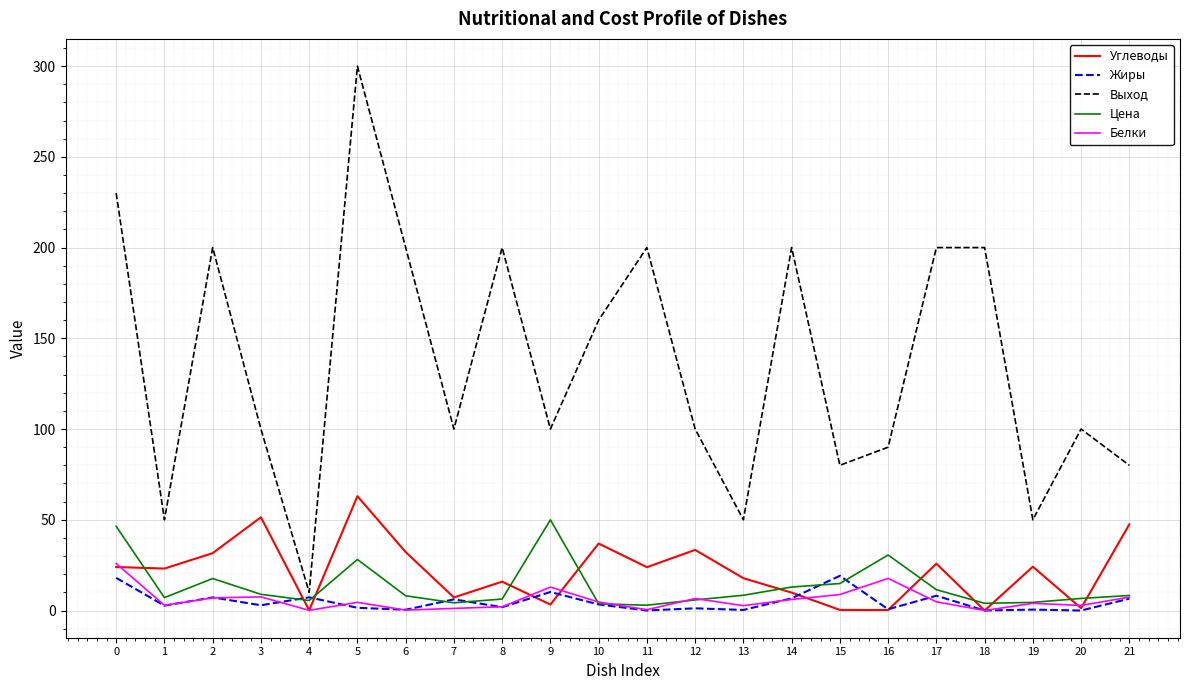

True or false: Белки and Выход cross at least once.

False